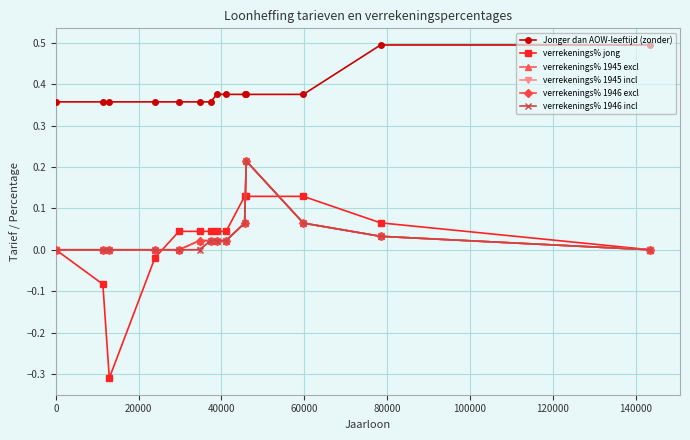

Does the chart have visible grid lines?

Yes